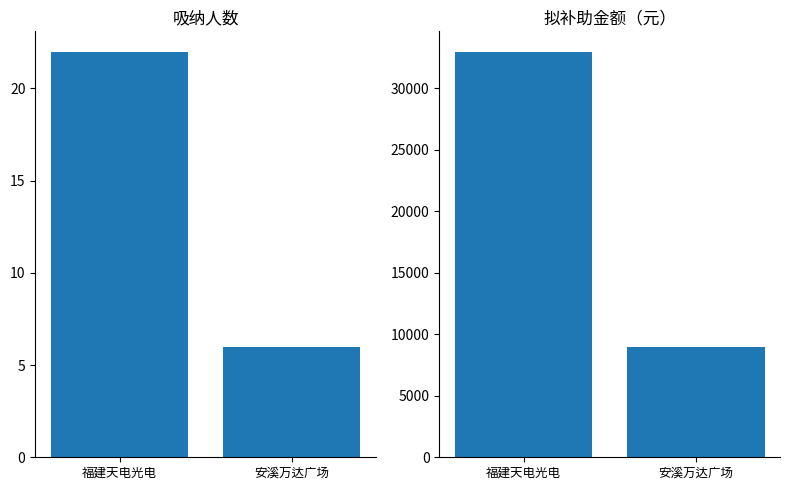

Which series has the largest total across all categories?

拟补助金额（元）